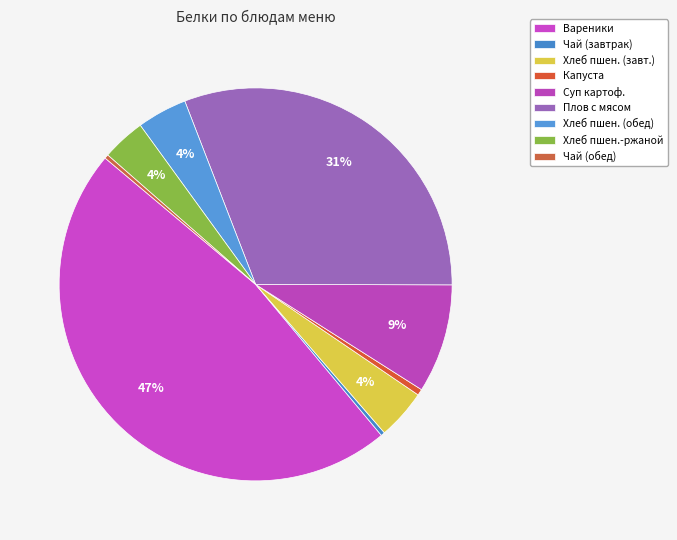

To the nearest percent, what percentage of the pie is Плов с мясом?

31%